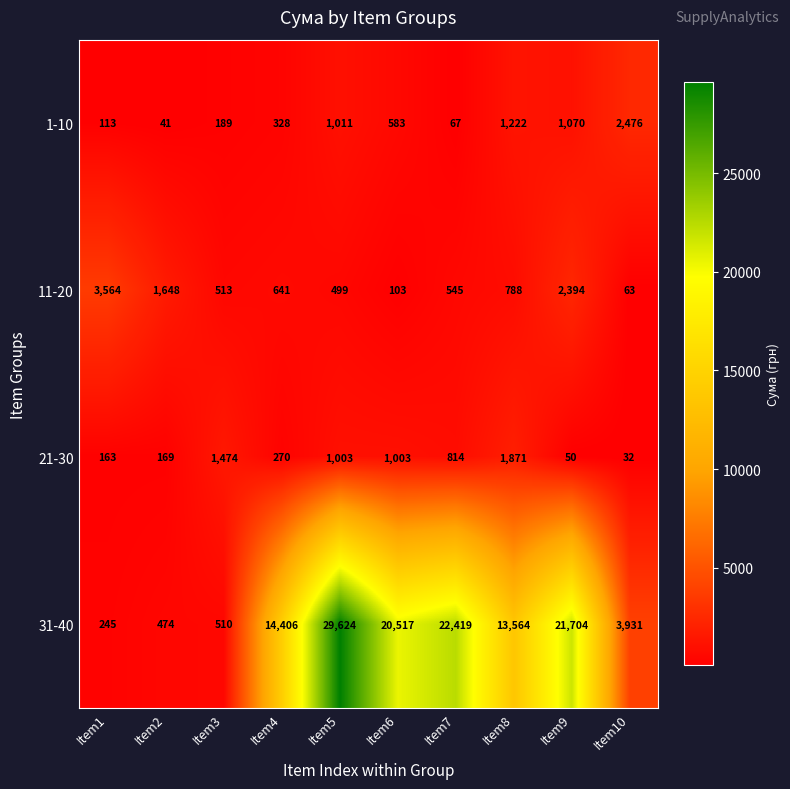

True or false: 1-10 has a value of 300 at Item3.

False